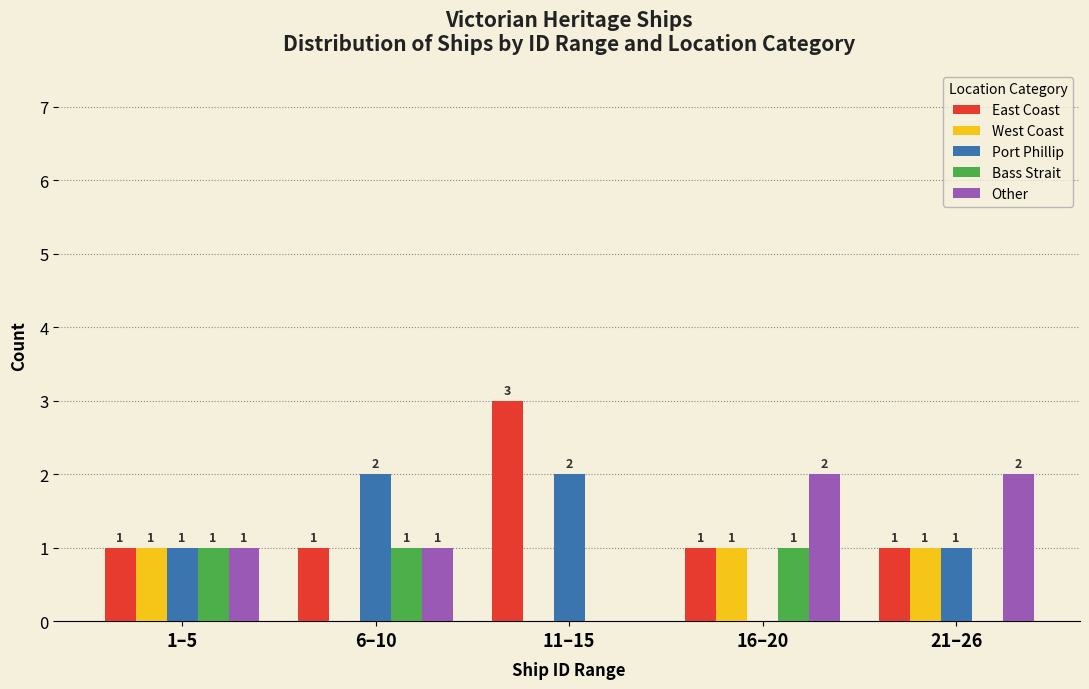

Reading left to right, transcribe all the data shown in this chart.

East Coast: 1–5=1	6–10=1	11–15=3	16–20=1	21–26=1
West Coast: 1–5=1	6–10=0	11–15=0	16–20=1	21–26=1
Port Phillip: 1–5=1	6–10=2	11–15=2	16–20=0	21–26=1
Bass Strait: 1–5=1	6–10=1	11–15=0	16–20=1	21–26=0
Other: 1–5=1	6–10=1	11–15=0	16–20=2	21–26=2